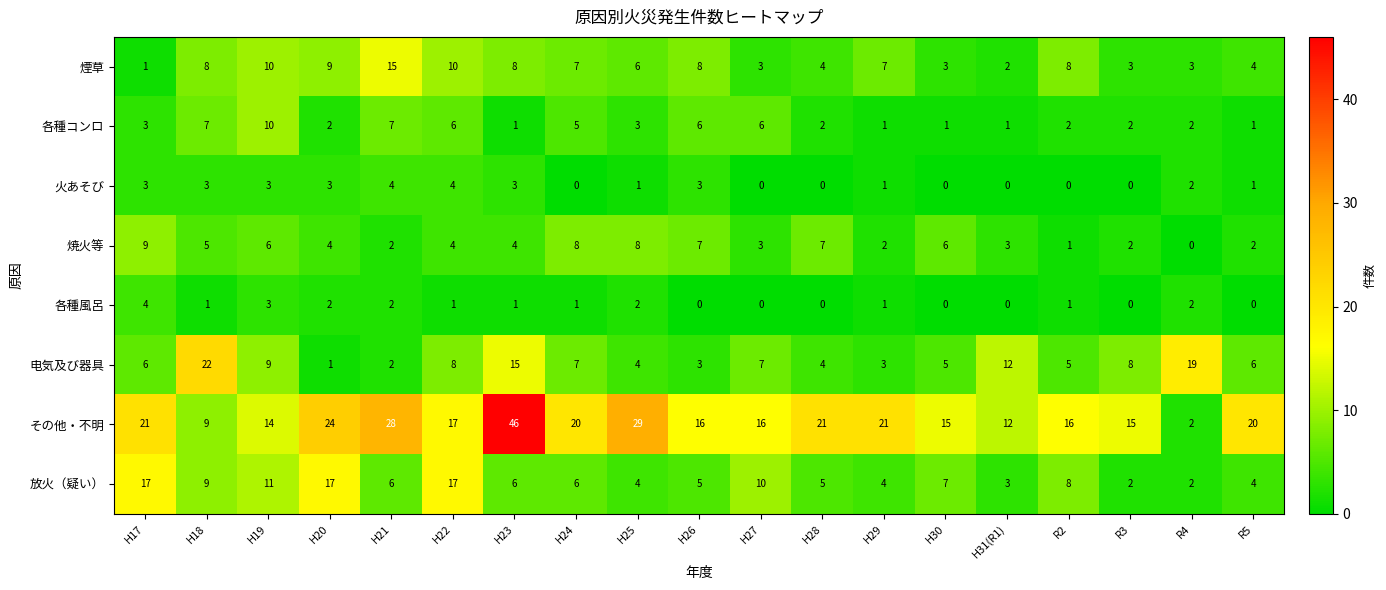

Count the 焼火等 values in the range 2 to 7.

14